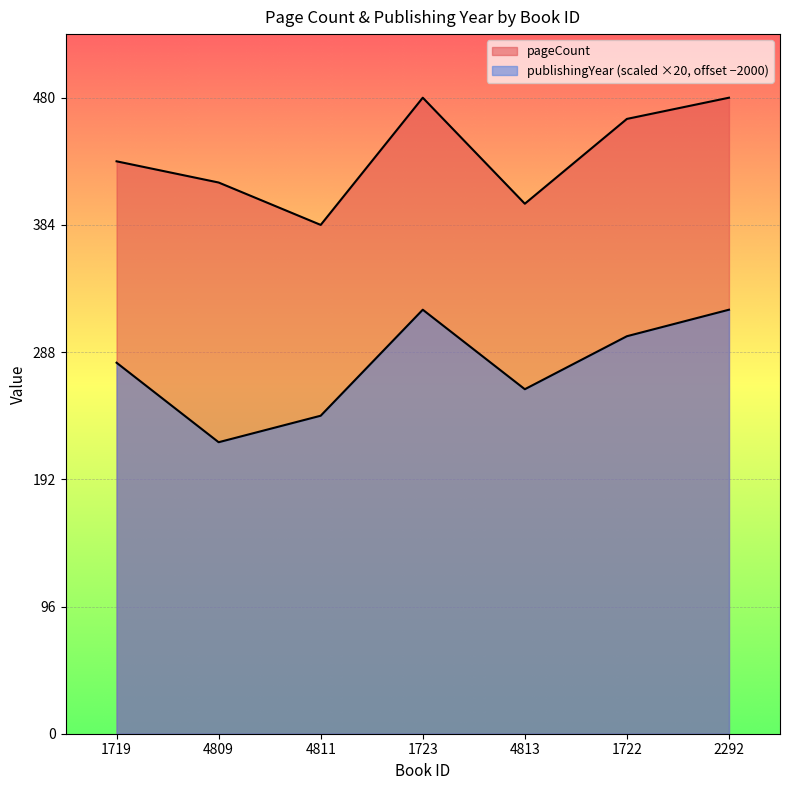

True or false: publishingYear and pageCount cross at least once.

False